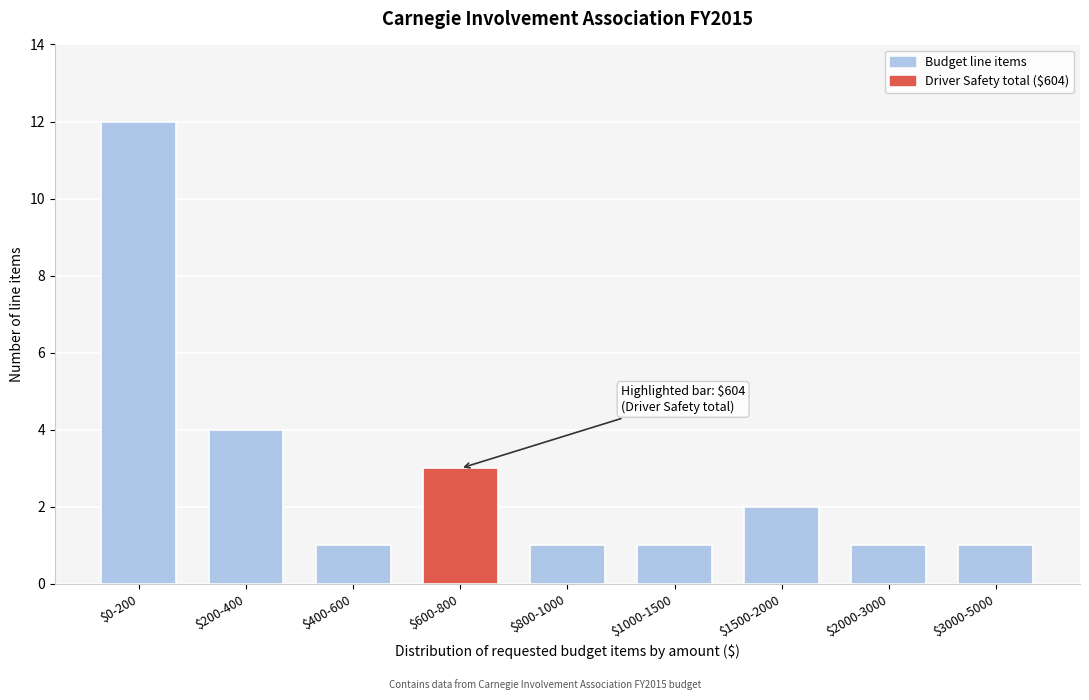

Reading right to left, list all the values displayed in this chart.

1	1	2	1	1	3	1	4	12